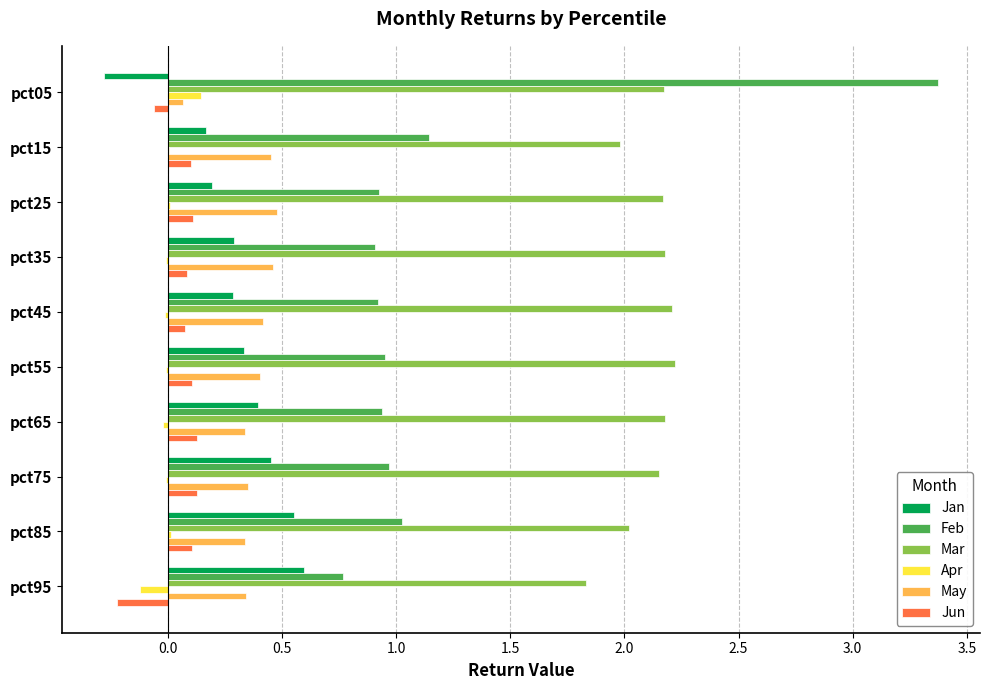

The value of Mar at pct25 is 3.6. True or false?

False